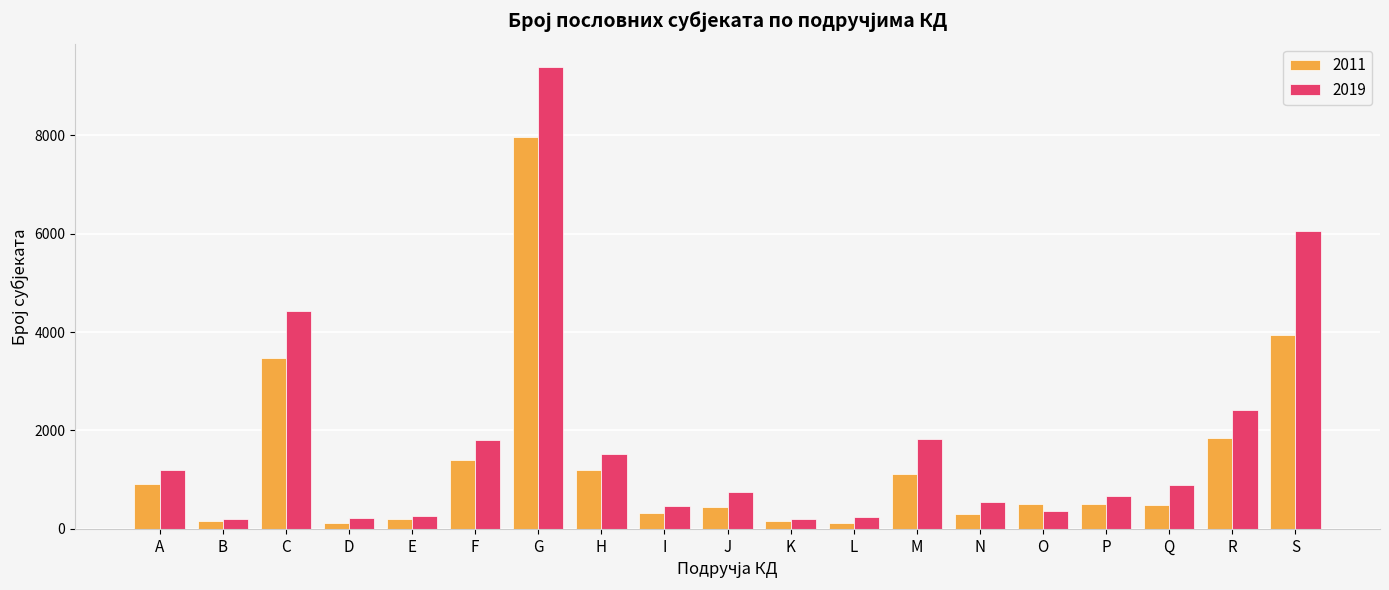

How many bars are there in each group?

2